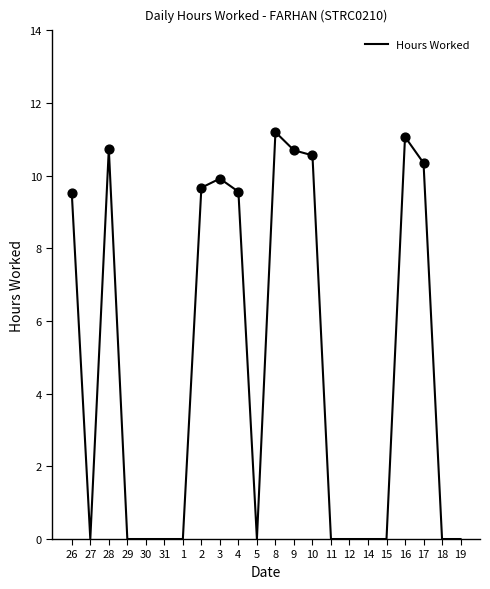

Which has a higher value, 3 or 27?

3